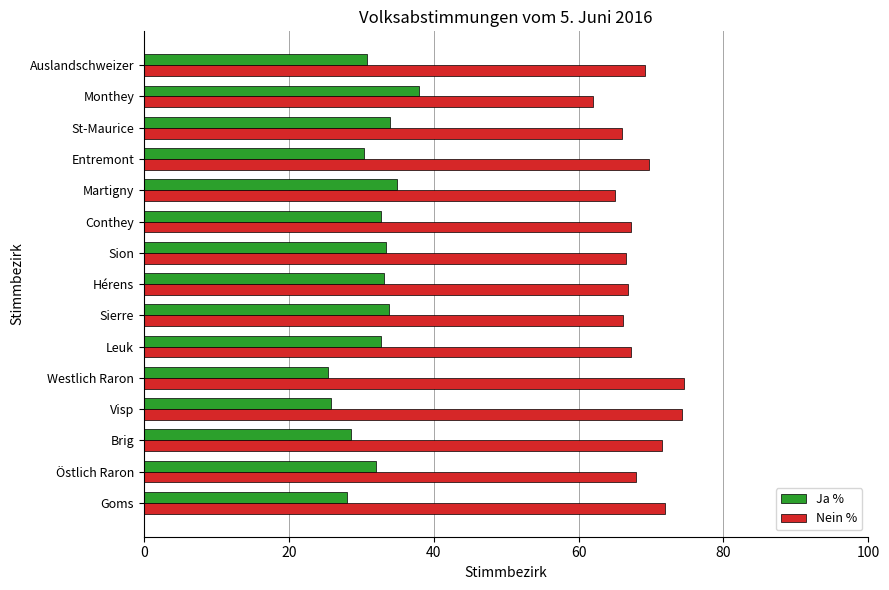

What are all the series names shown in the legend?

Ja %, Nein %